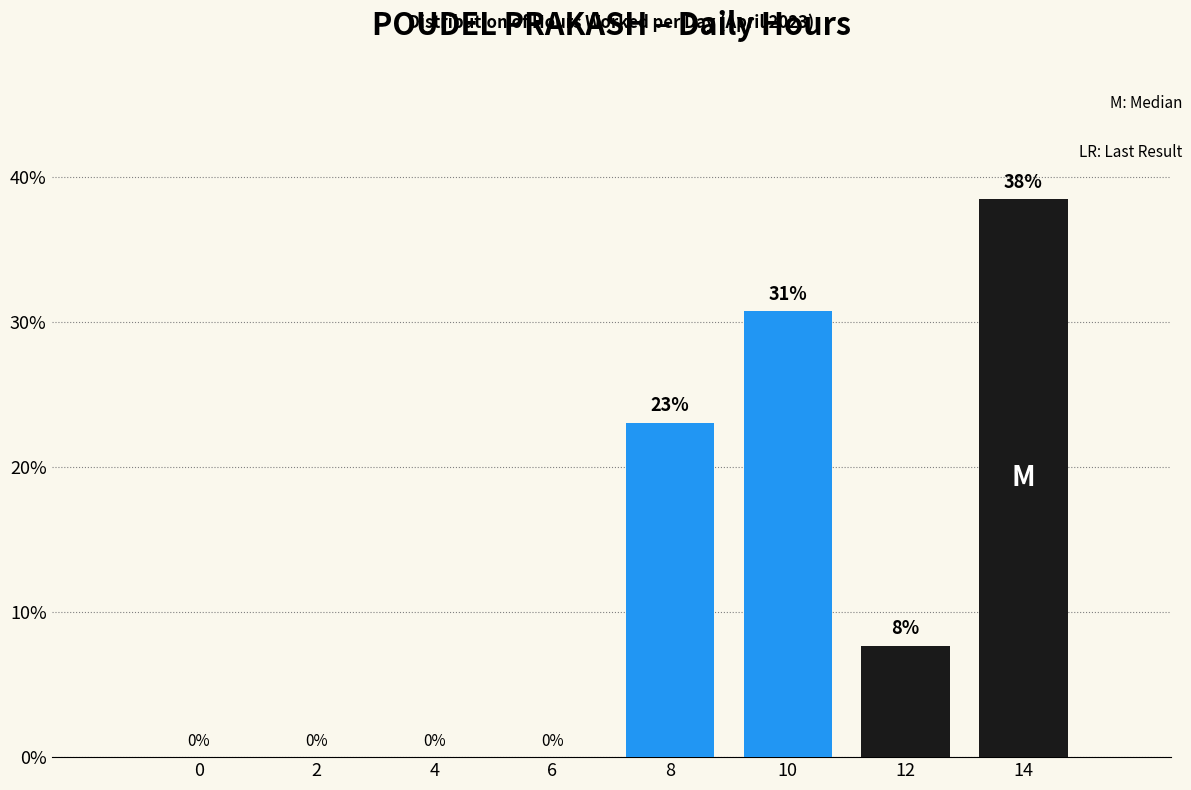

What is the sum of all values?

100.0